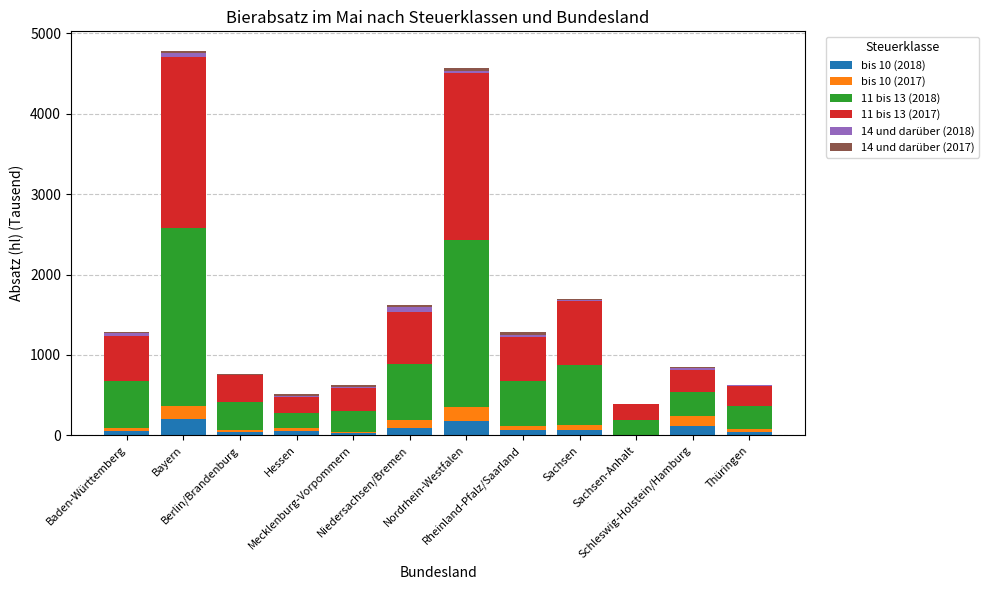

What is the sum of all bis 10 (2018) values?

938.4